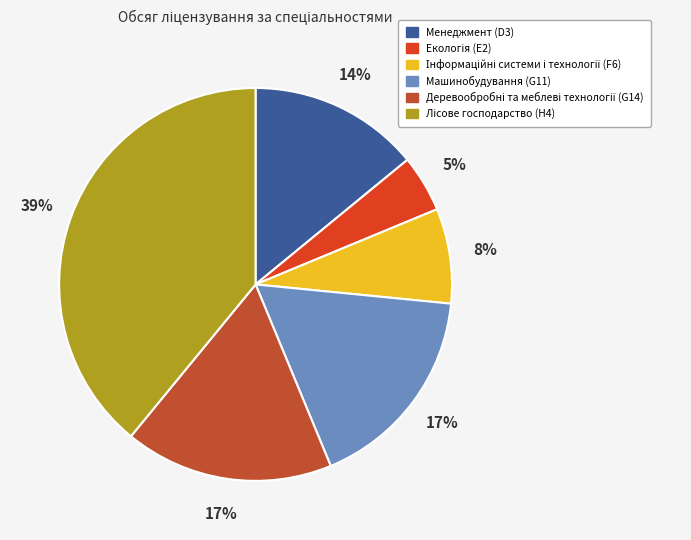

Which category has the biggest portion of the pie?

Лісове господарство (H4)